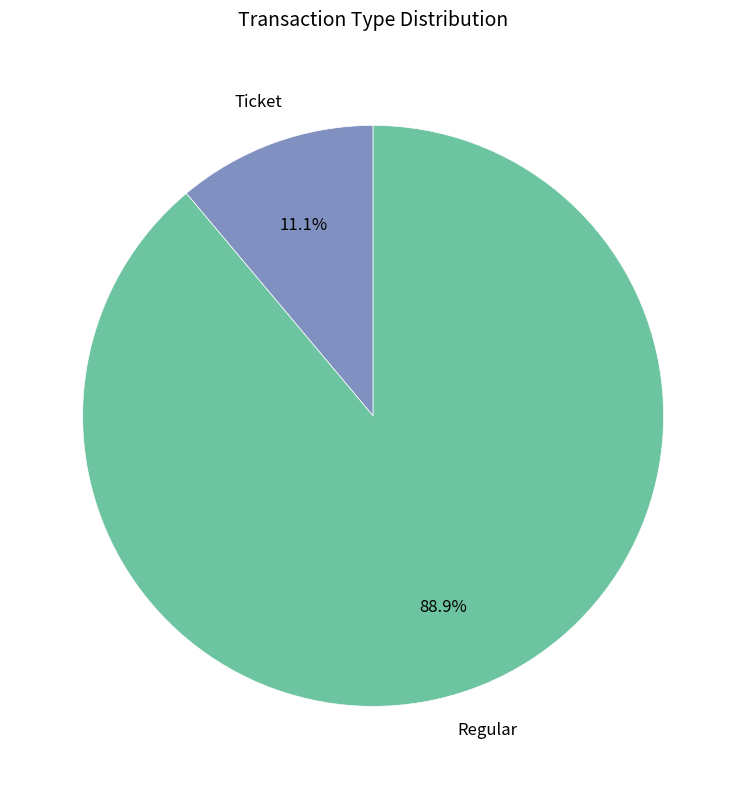

What percentage do Regular and Ticket together represent?

100.0%